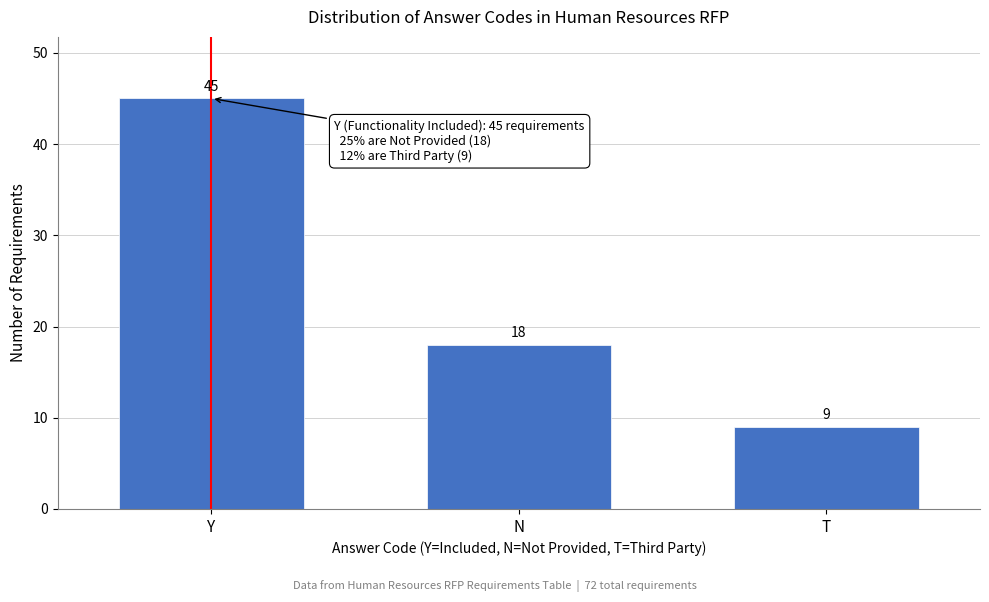

Reading right to left, extract all data points from this chart.

9	18	45